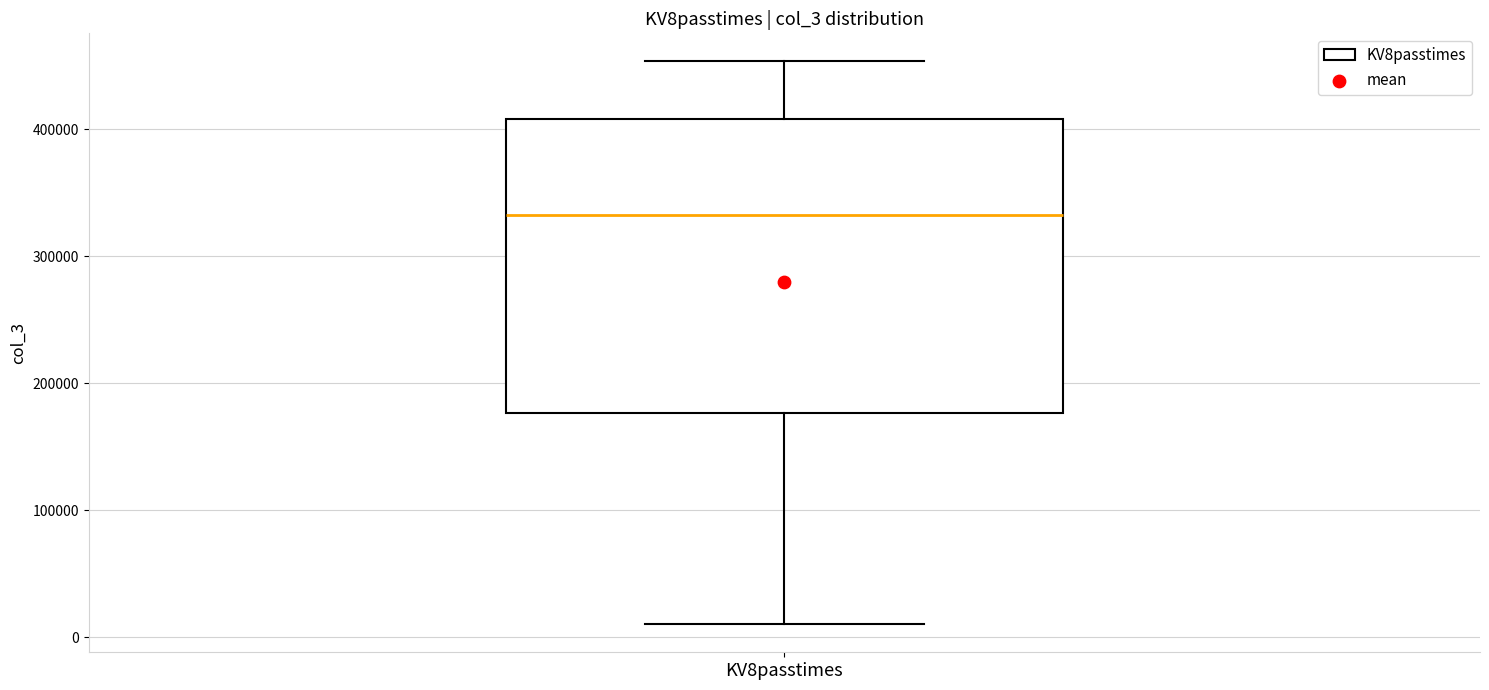

Read this box plot against the y-axis: the position of the median line, the range covered by the box, and the ends of both whiskers. The values are not printed on the chart, so give them approximately, as read against the axis.

median 330000, box 180000 to 410000, whiskers 10000 to 450000